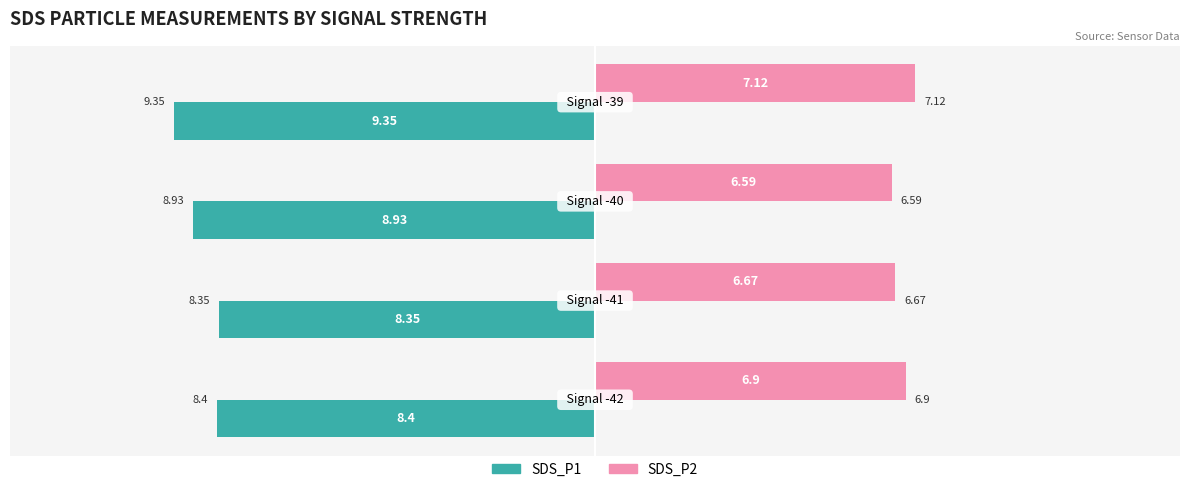

Count the SDS_P2 values in the range 6 to 7.

3